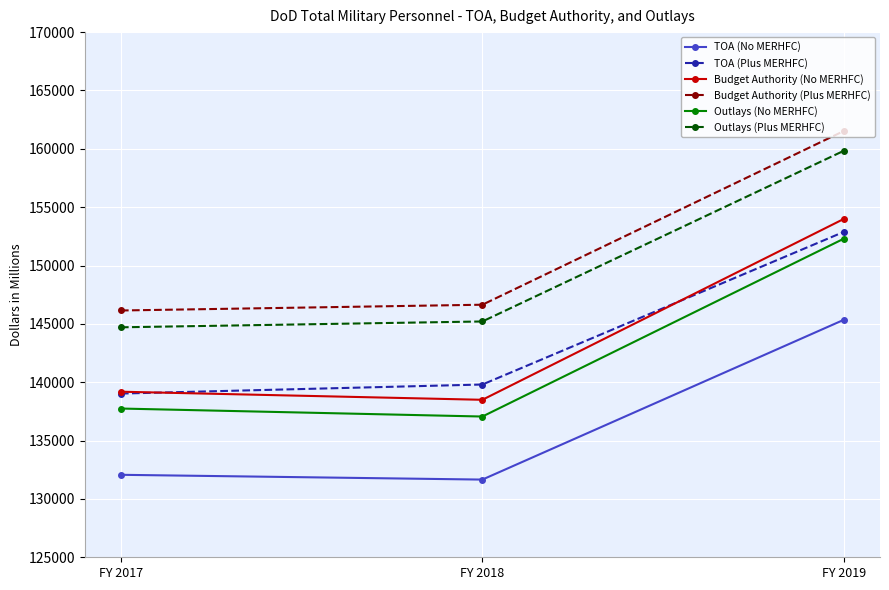

What is the difference between the maximum and second lowest values in the TOA (No MERHFC) series?

13283